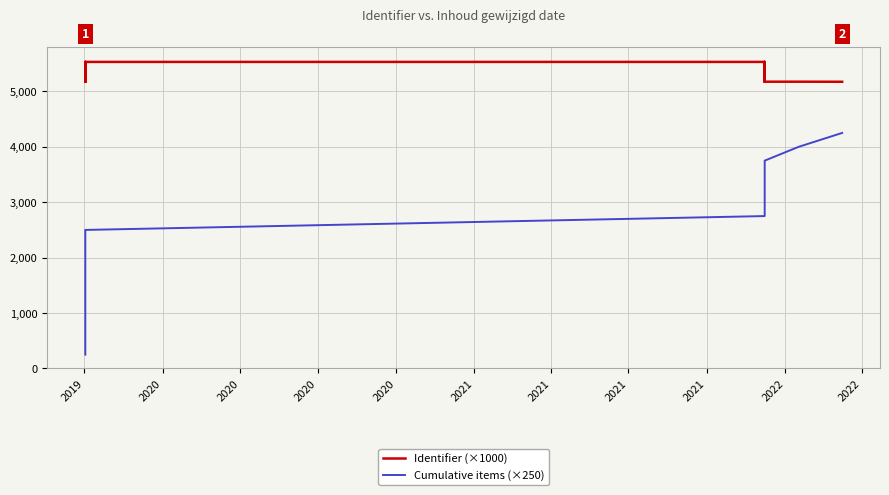

How many categories are shown in the chart?

17